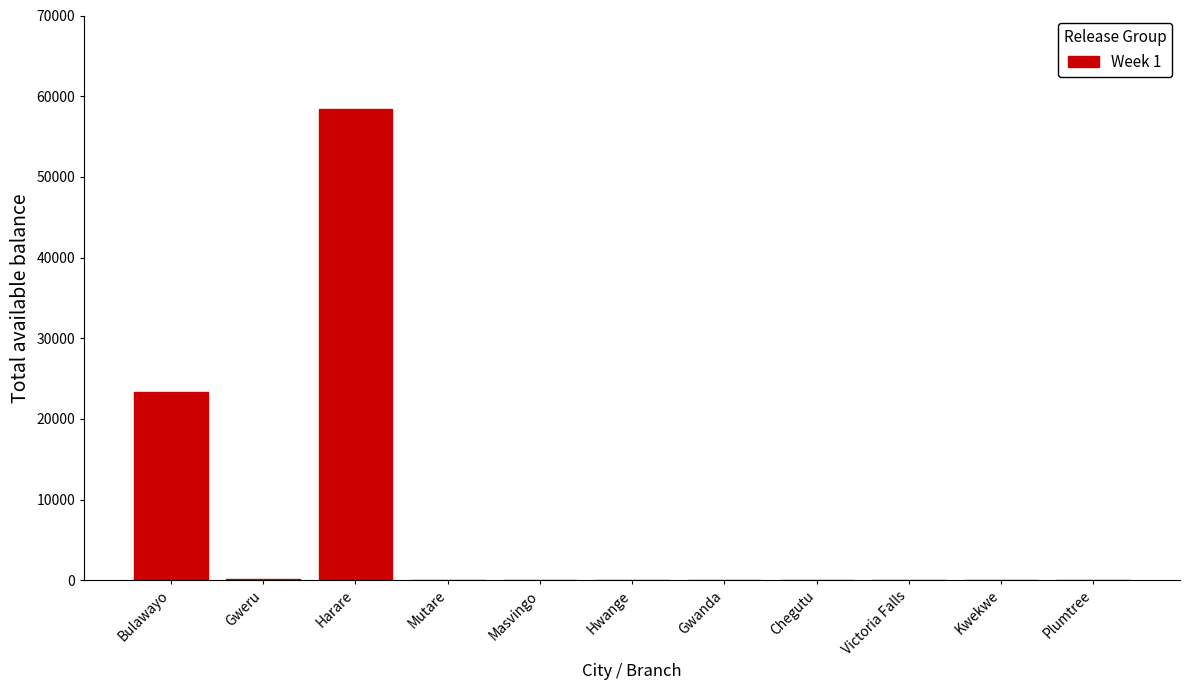

What is the ratio of the value at Harare to the value at Bulawayo?

2.5